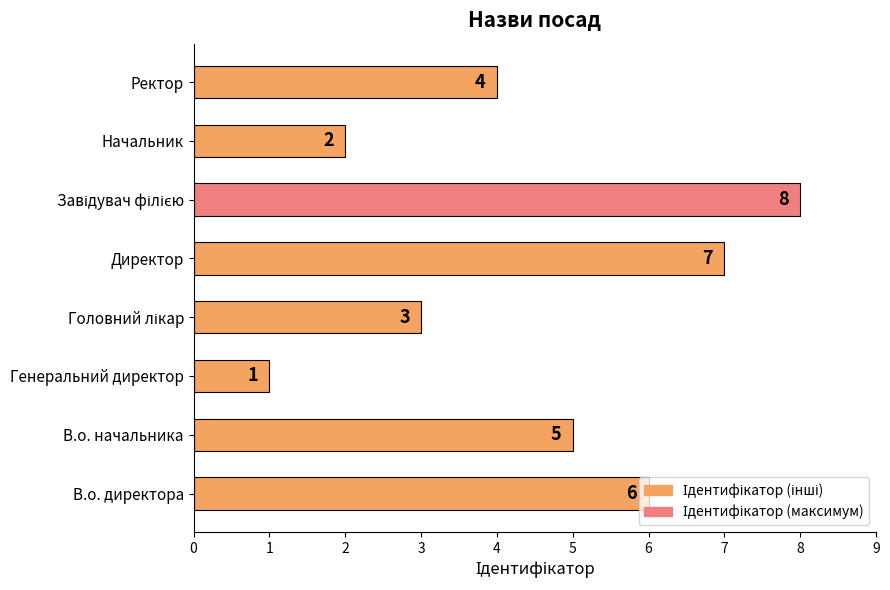

What is the maximum value shown in the chart?

8